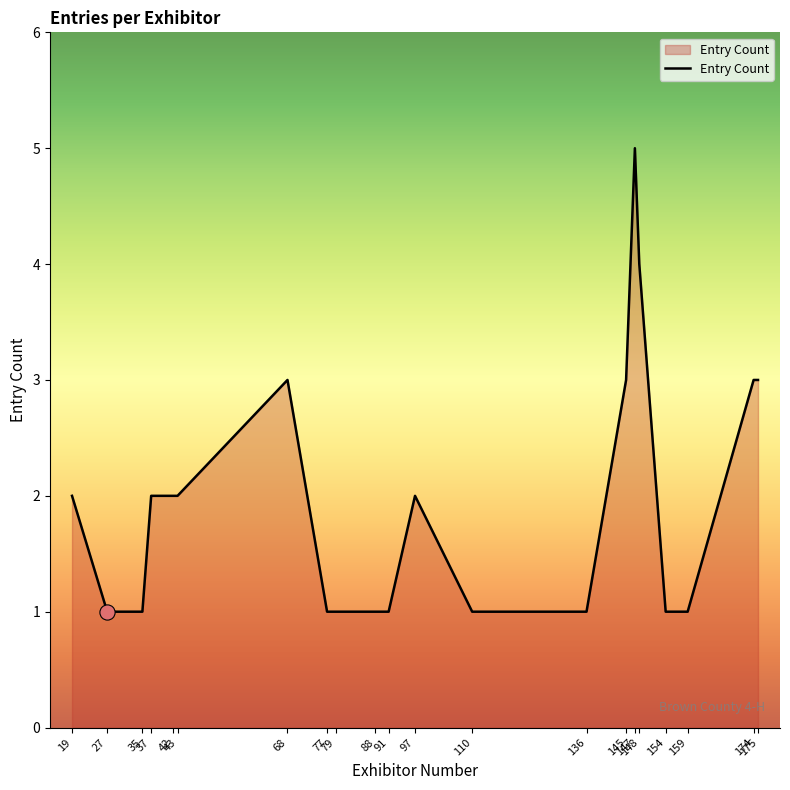

Approximately how many times larger is the value at 145 compared to 19?

1.5